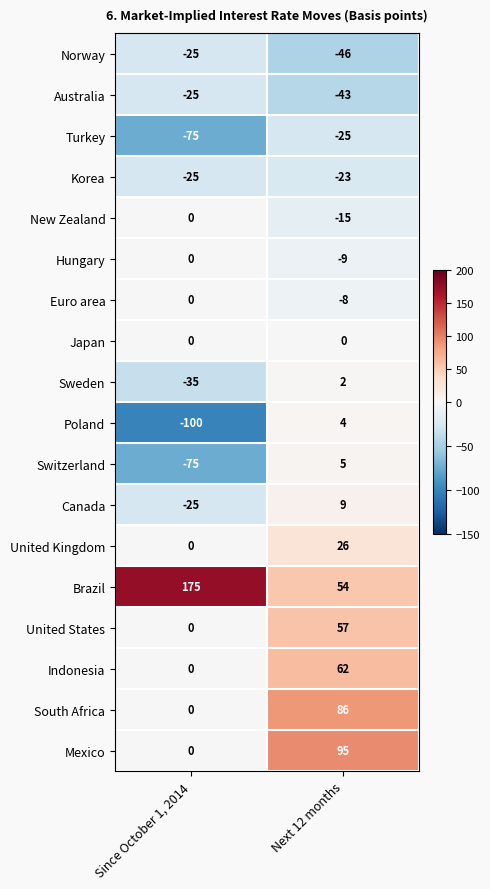

Is the value of South Africa at Next 12 months greater than the value of Mexico at Since October 1, 2014?

Yes